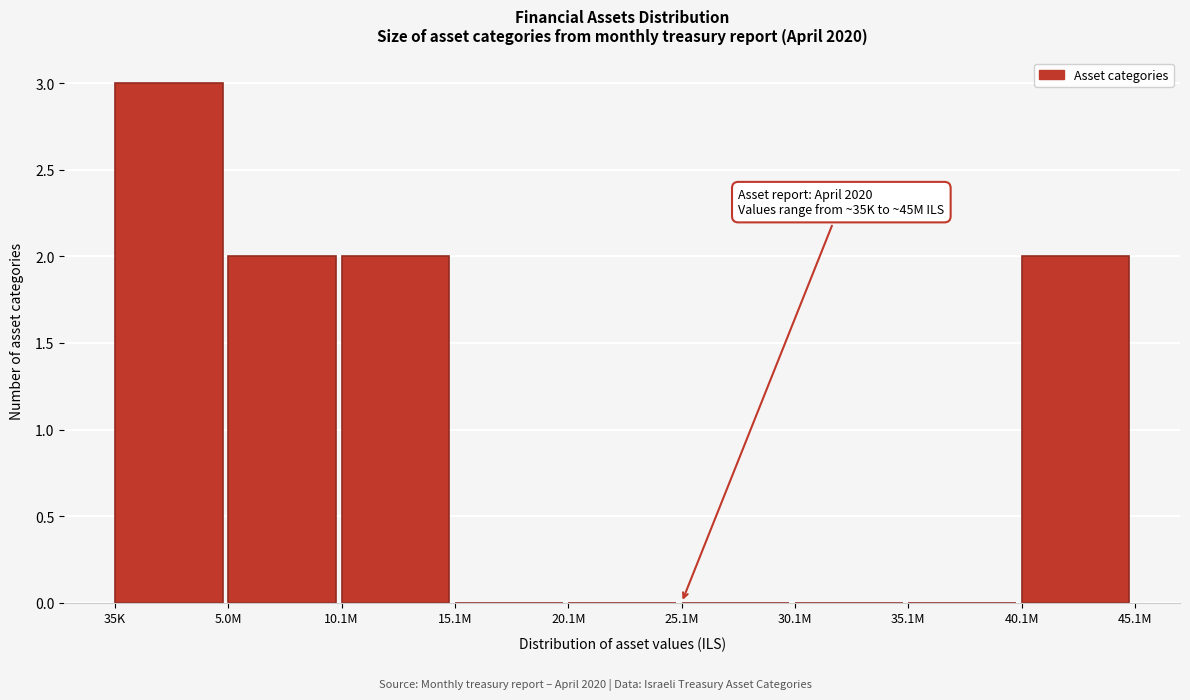

Reading right to left, extract all data points from this chart.

40.1M=2	35.1M=0	30.1M=0	25.1M=0	20.1M=0	15.1M=0	10.1M=2	5.0M=2	35K=3